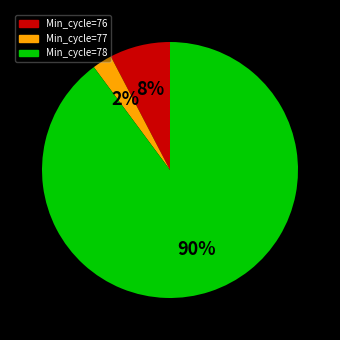

Is there any slice that represents more than half of the pie?

Yes